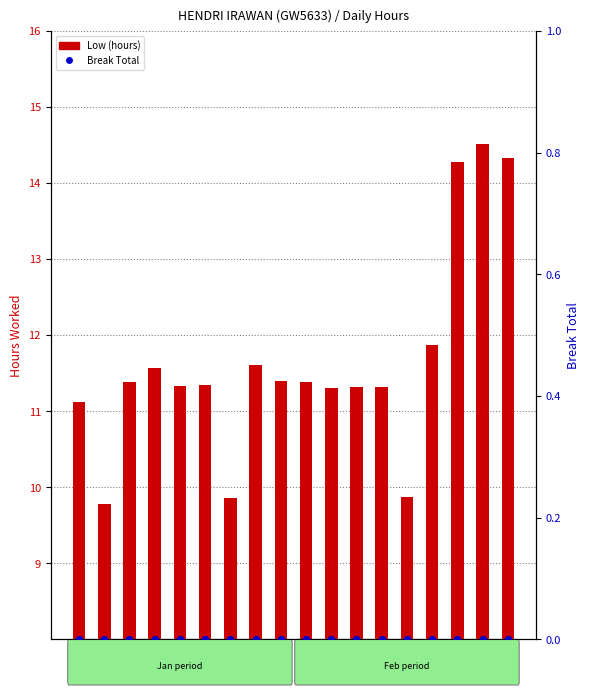

What are all the series names shown in the legend?

Low (hours), Break Total